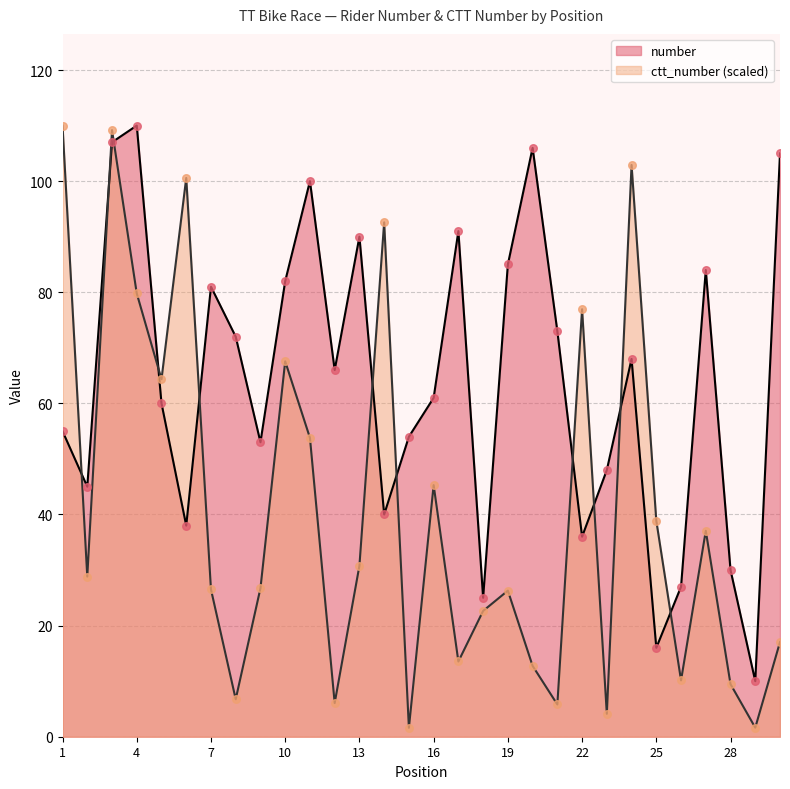

At how many categories does at least one series exceed 102?

6